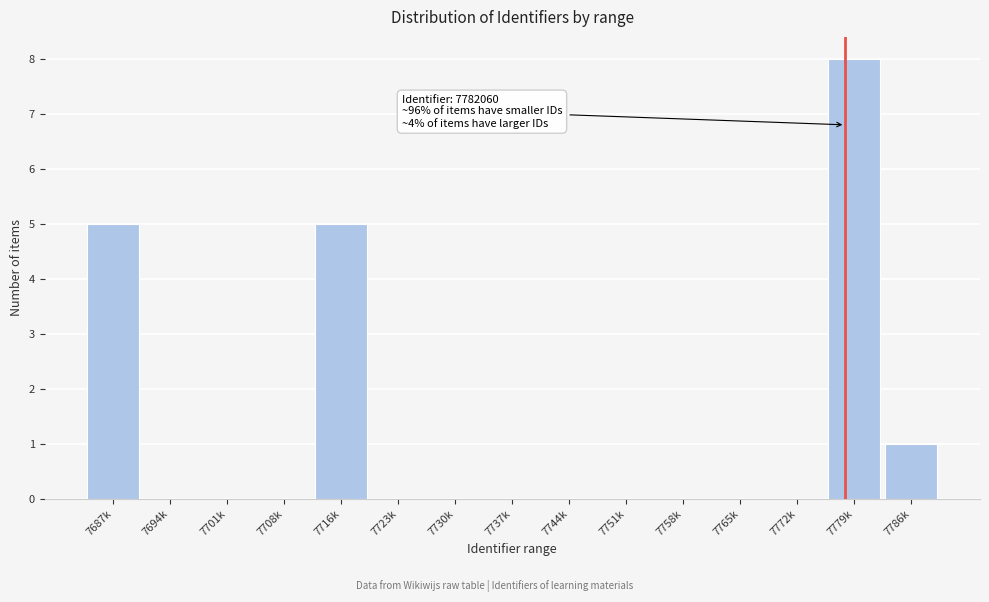

Reading left to right, transcribe all the data shown in this chart.

7687k=5	7694k=0	7701k=0	7708k=0	7716k=5	7723k=0	7730k=0	7737k=0	7744k=0	7751k=0	7758k=0	7765k=0	7772k=0	7779k=8	7786k=1